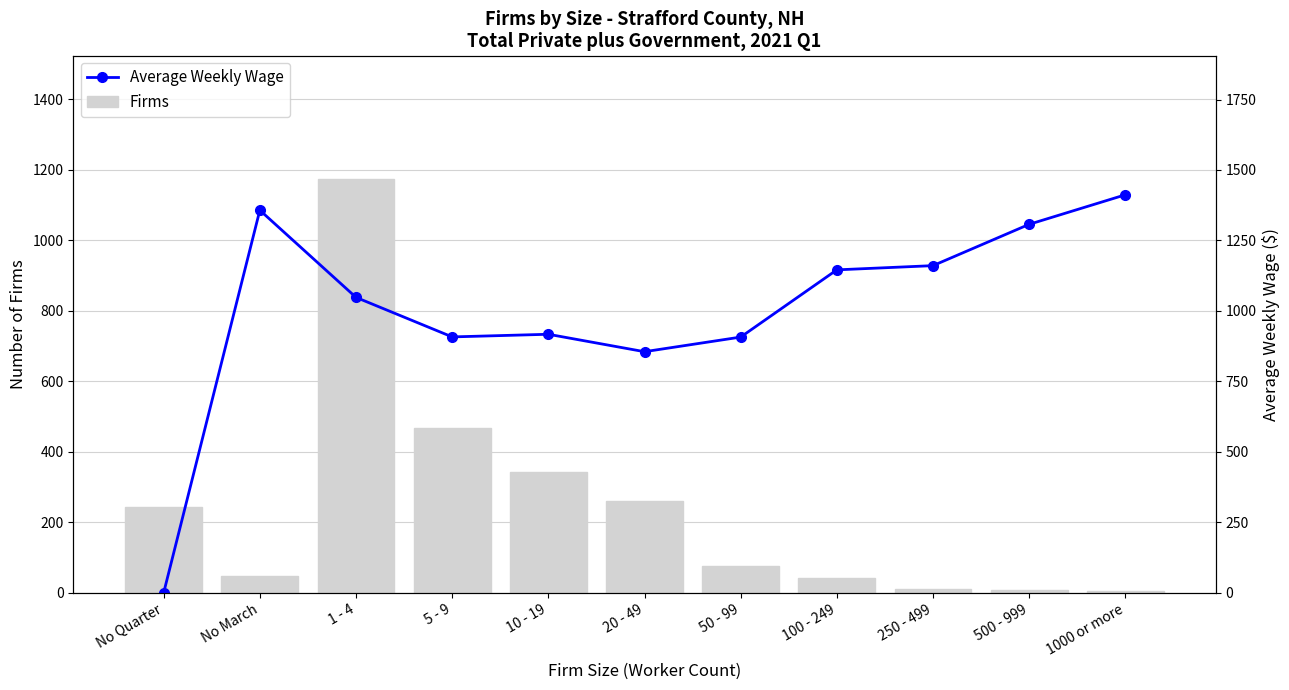

List the series in order of their peak value, highest first.

Average Weekly Wage, Firms